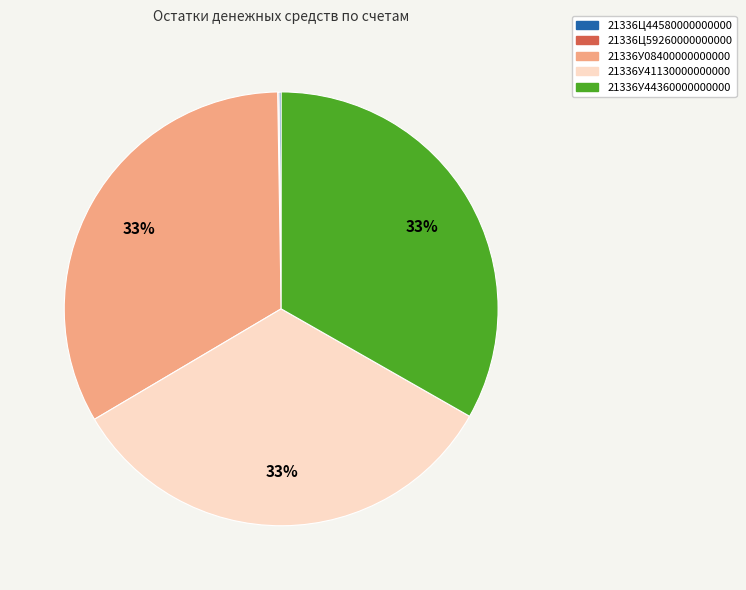

Is the sum of 21336У41130000000000 and 21336У44360000000000 greater than half?

Yes